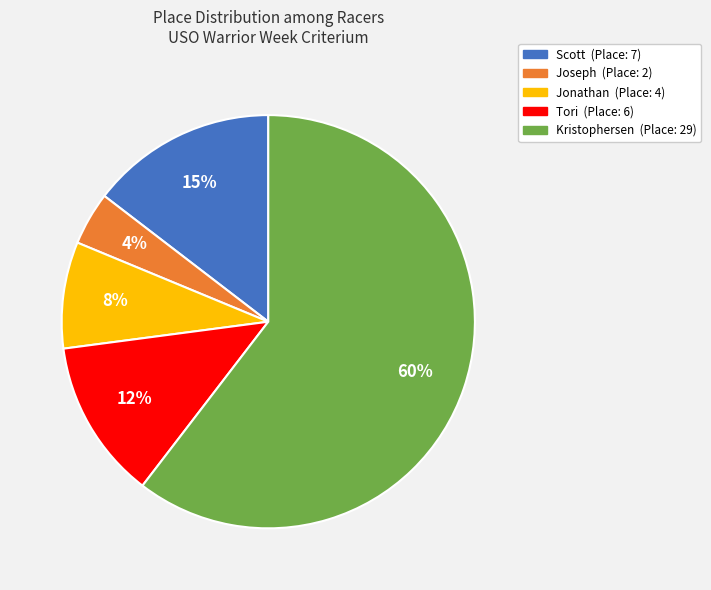

Do Scott and Kristophersen together represent more than half of the pie?

Yes